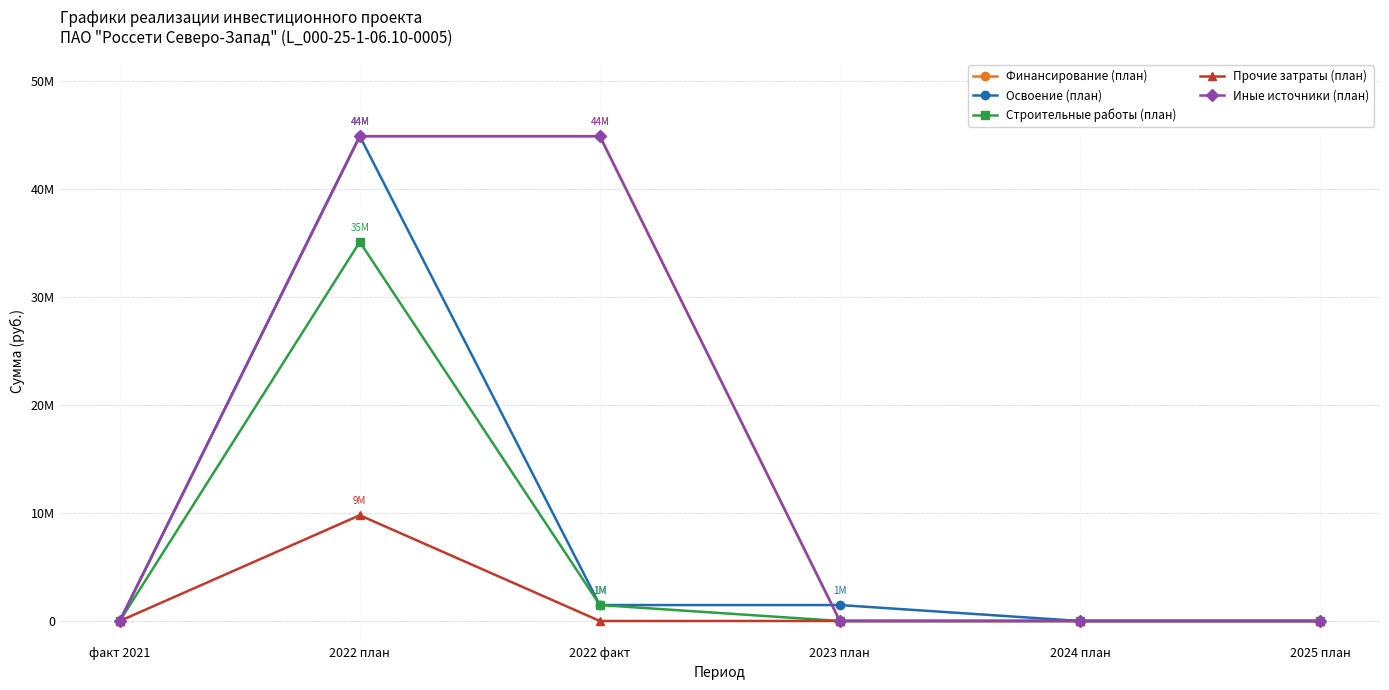

Between 2022 план and 2025 план, which is larger?

2022 план